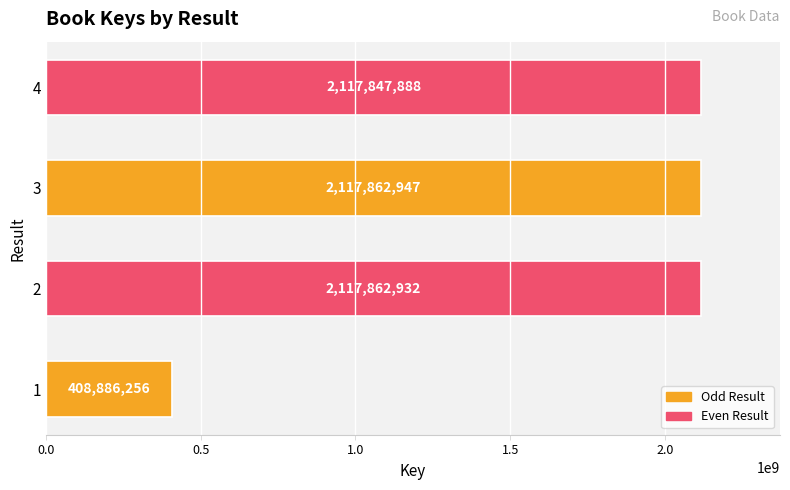

What is the change in value from 2 to 3?

+15